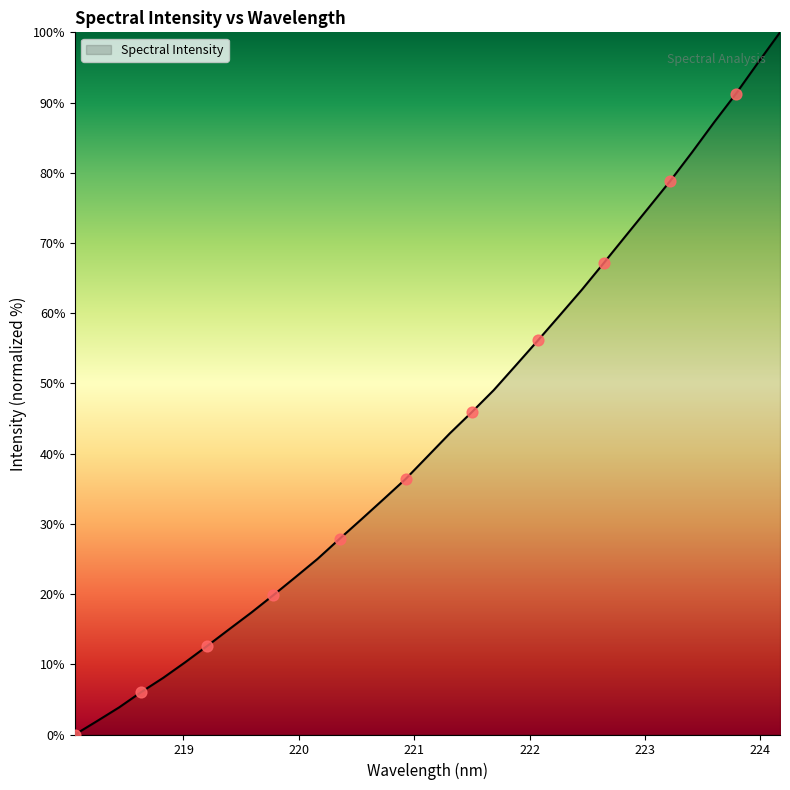

What is the greatest value displayed?

100.0